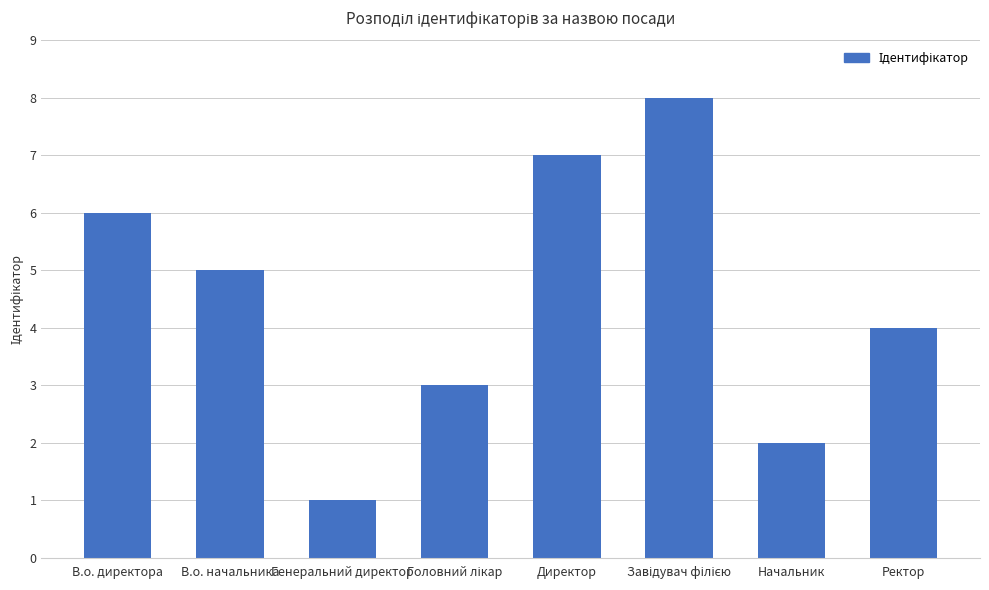

How many distinct data groups are displayed?

1